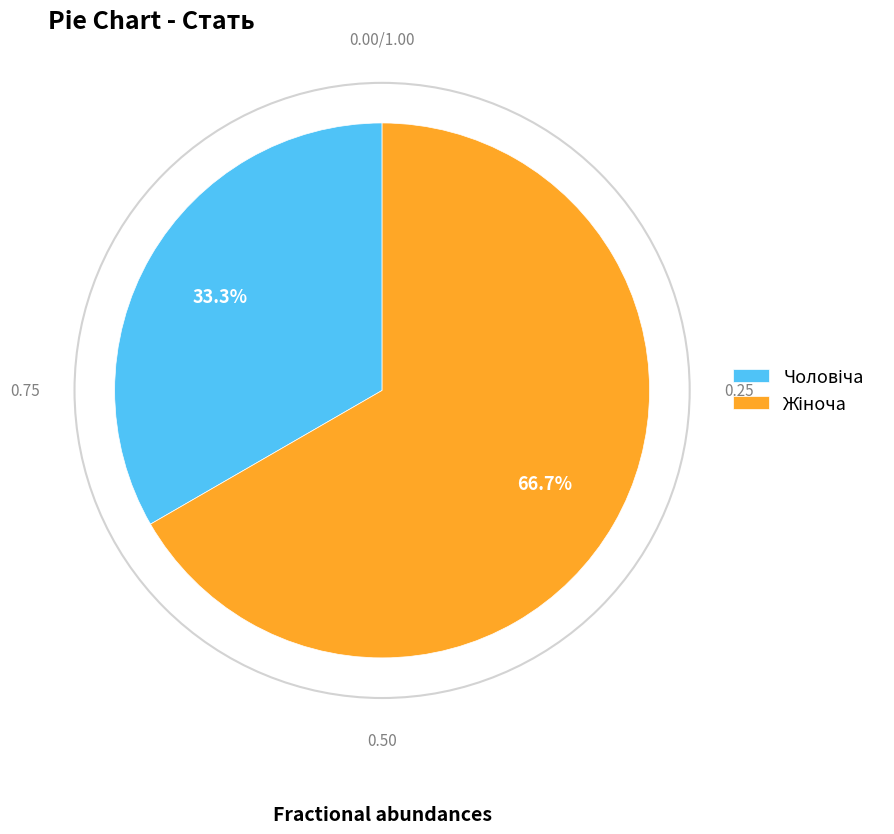

Count the number of slices in the pie.

2